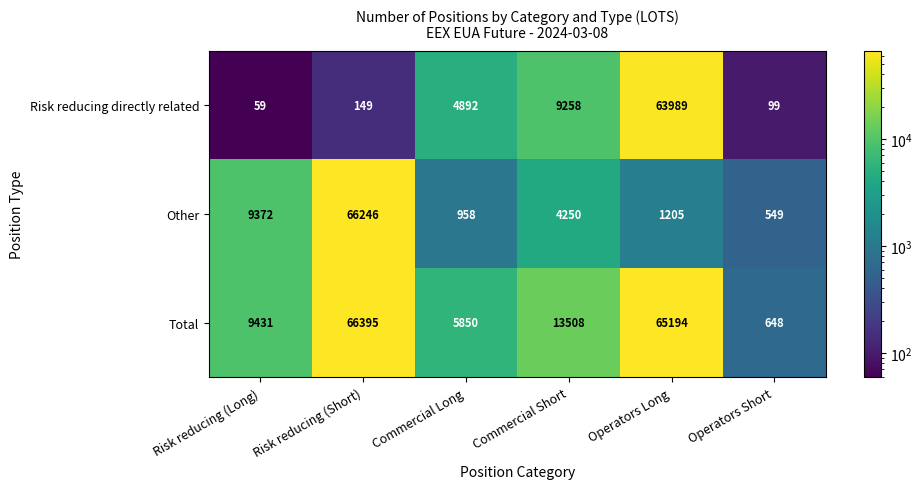

What is the difference between the maximum and minimum values in the Total series?

65747